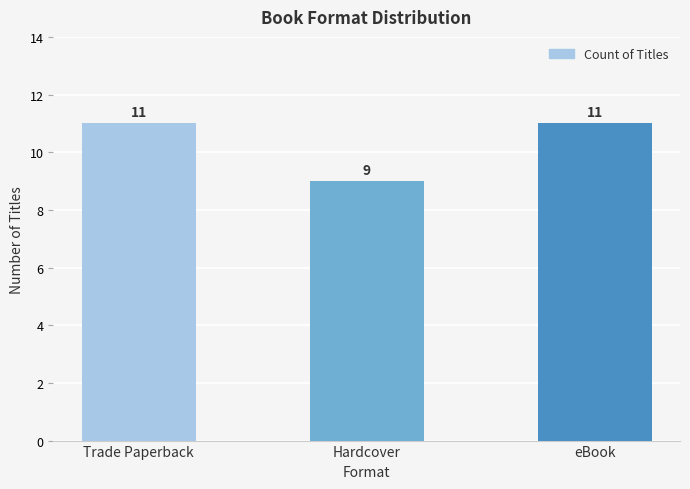

Is it true that the value at eBook is 11?

True